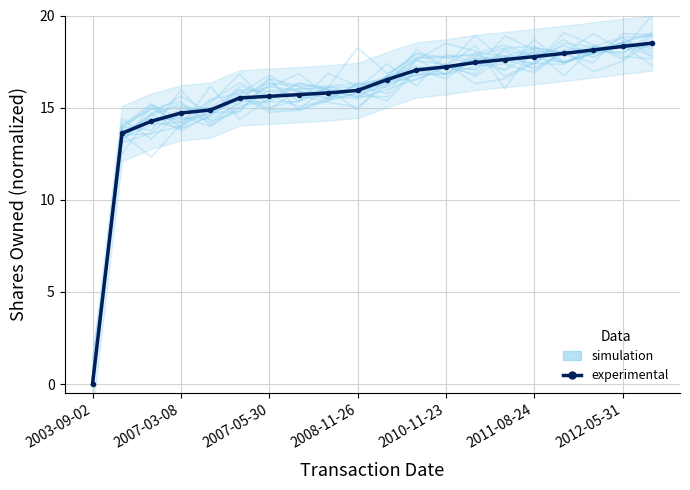

Reading left to right, transcribe all the data shown in this chart.

simulation: 0.3	13.5	14.7	15.6	14.7	15.4	16.6	16.2	15.5	16.3	16.2	16.8	17.4	16.3	16.6	17.4	17.3	18.3	17.8	17.7
experimental: 0.0	13.6	14.3	14.7	14.9	15.5	15.6	15.7	15.8	15.9	16.5	17.0	17.2	17.5	17.6	17.8	17.9	18.1	18.3	18.5